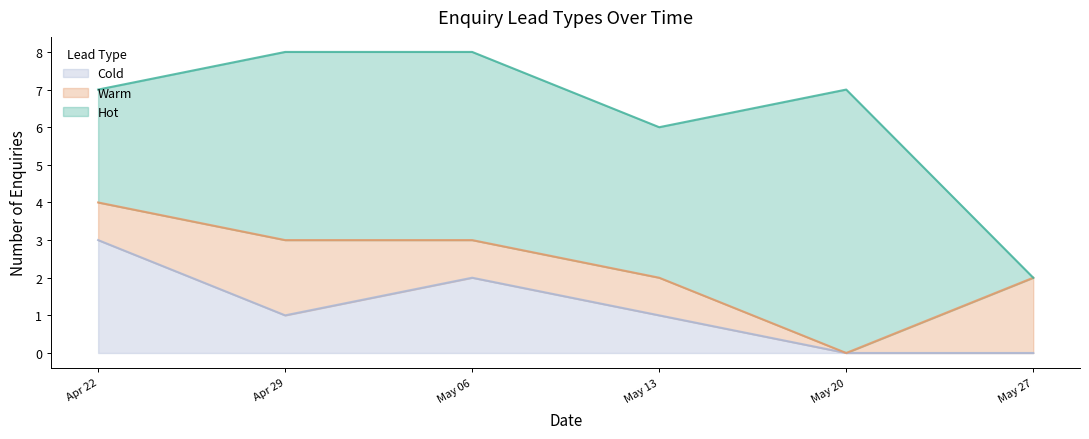

What are all the series names shown in the legend?

Cold, Warm, Hot